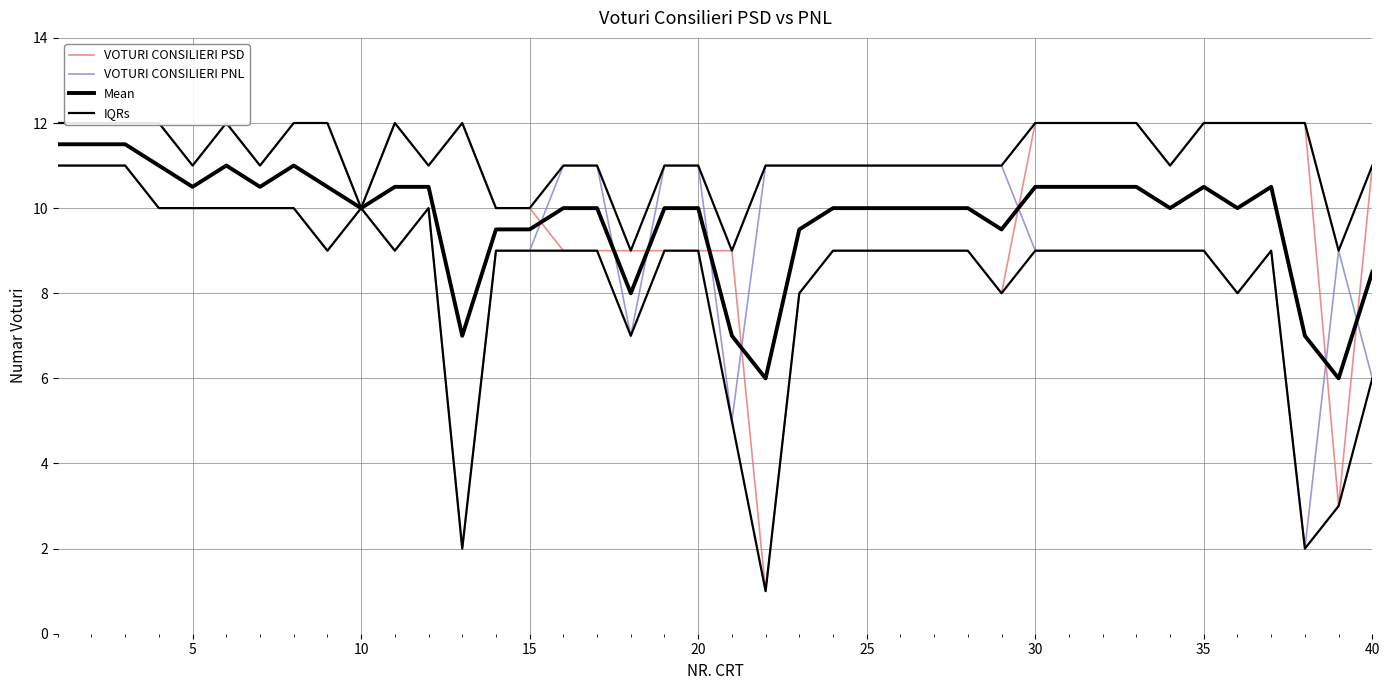

How many lines are shown in the chart?

4